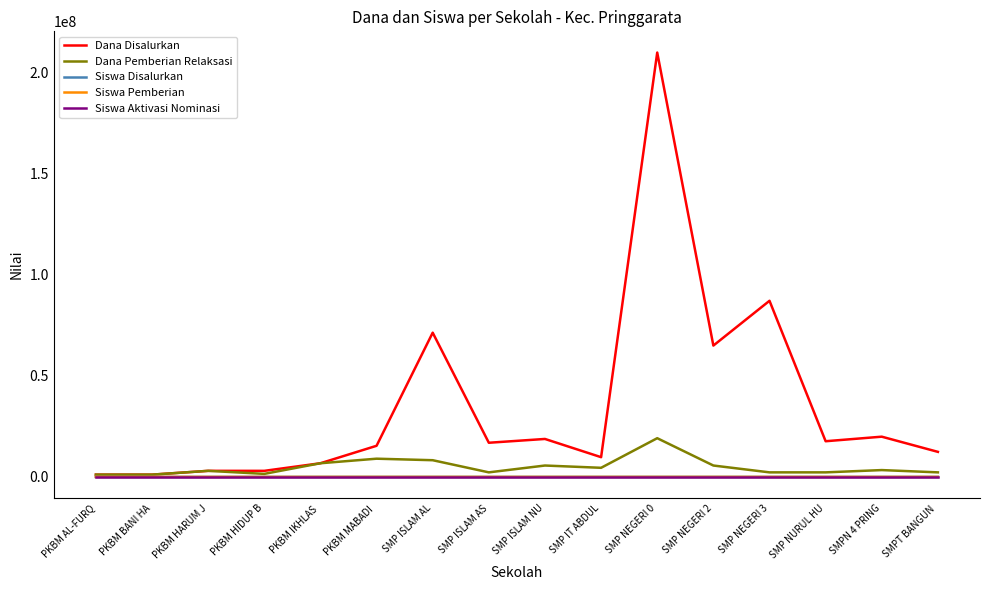

Which category has the highest value across all series?

SMP NEGERI 0